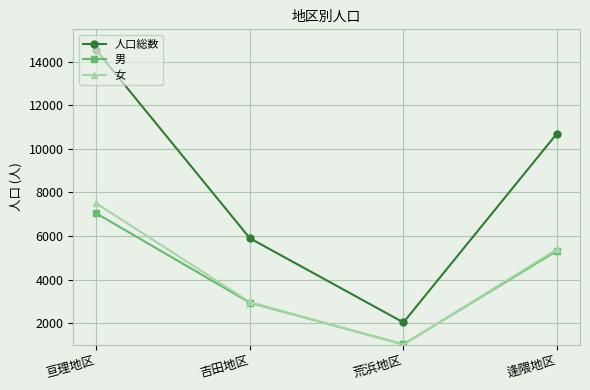

Is it true that 男 equals 569 at 荒浜地区?

False